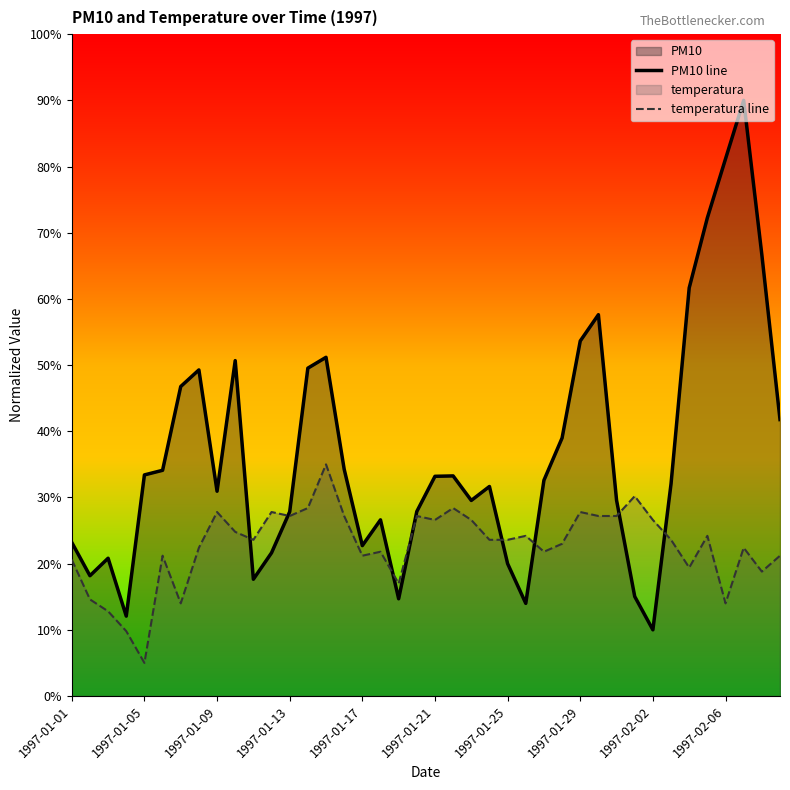

What is the minimum value shown in the chart?

5.0